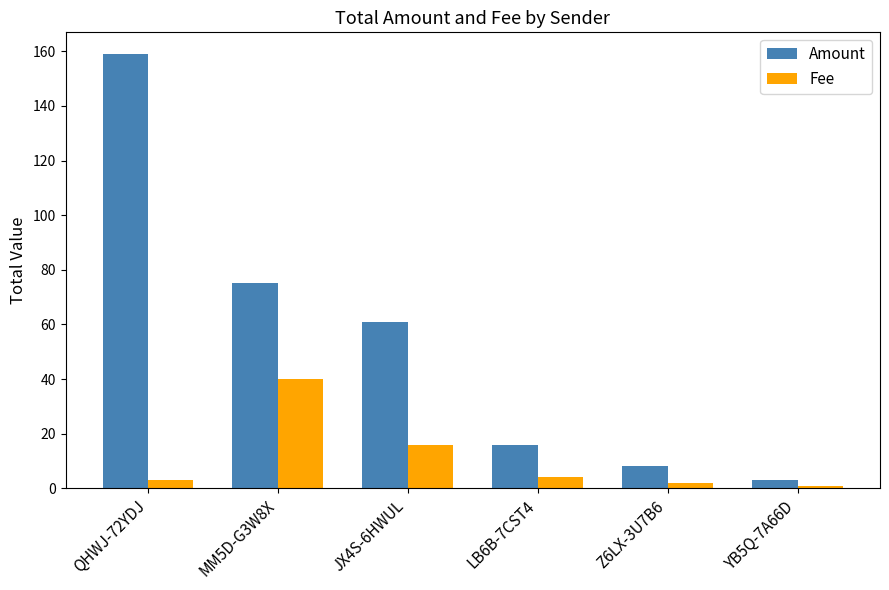

What is the total value across all series at Z6LX-3U7B6?

10.0